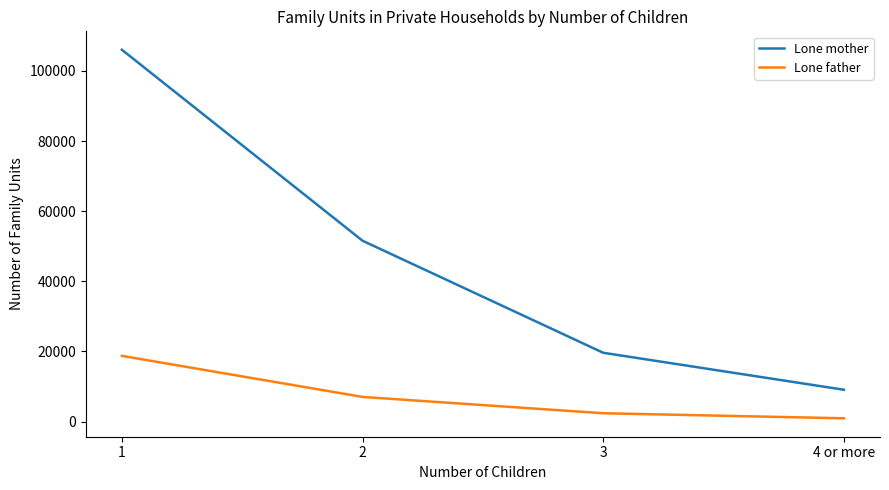

Reading left to right, transcribe all the data shown in this chart.

Lone mother: 106039	51569	19611	9065
Lone father: 18726	7016	2365	924